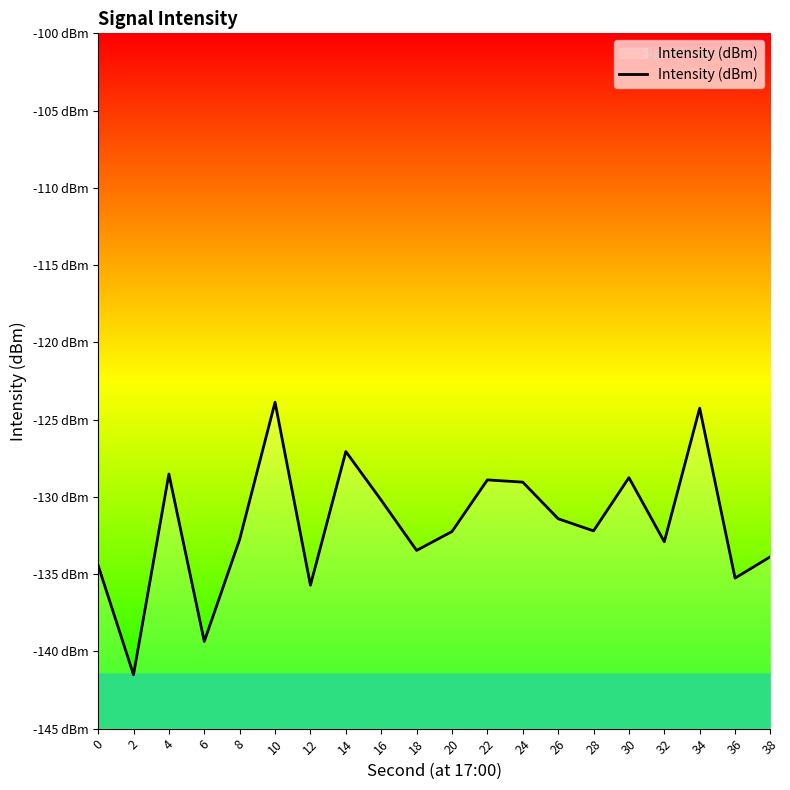

At which category does the chart reach its peak across all series?

10